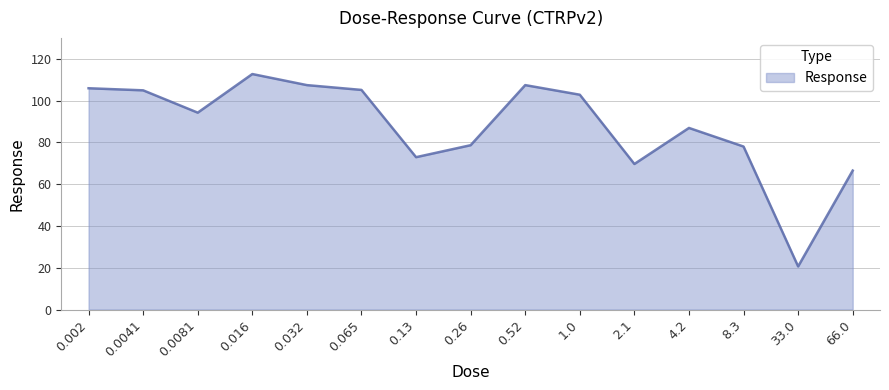

What is the difference between the values at 0.016 and 0.0081?

18.5